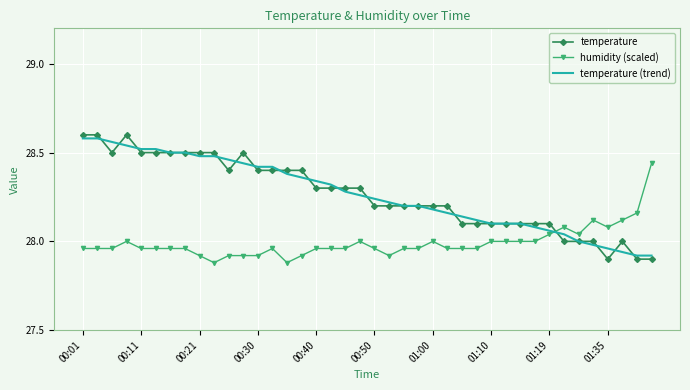

What is the sum of all humidity (scaled) values?

1119.7